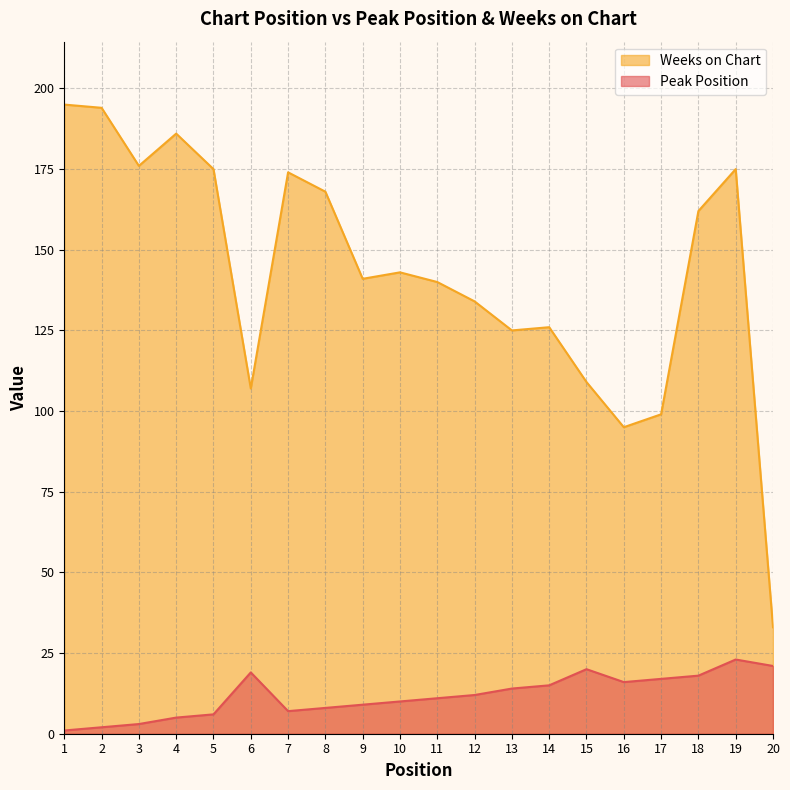

Rank the series by their maximum value, from highest to lowest.

Weeks on Chart, Peak Position